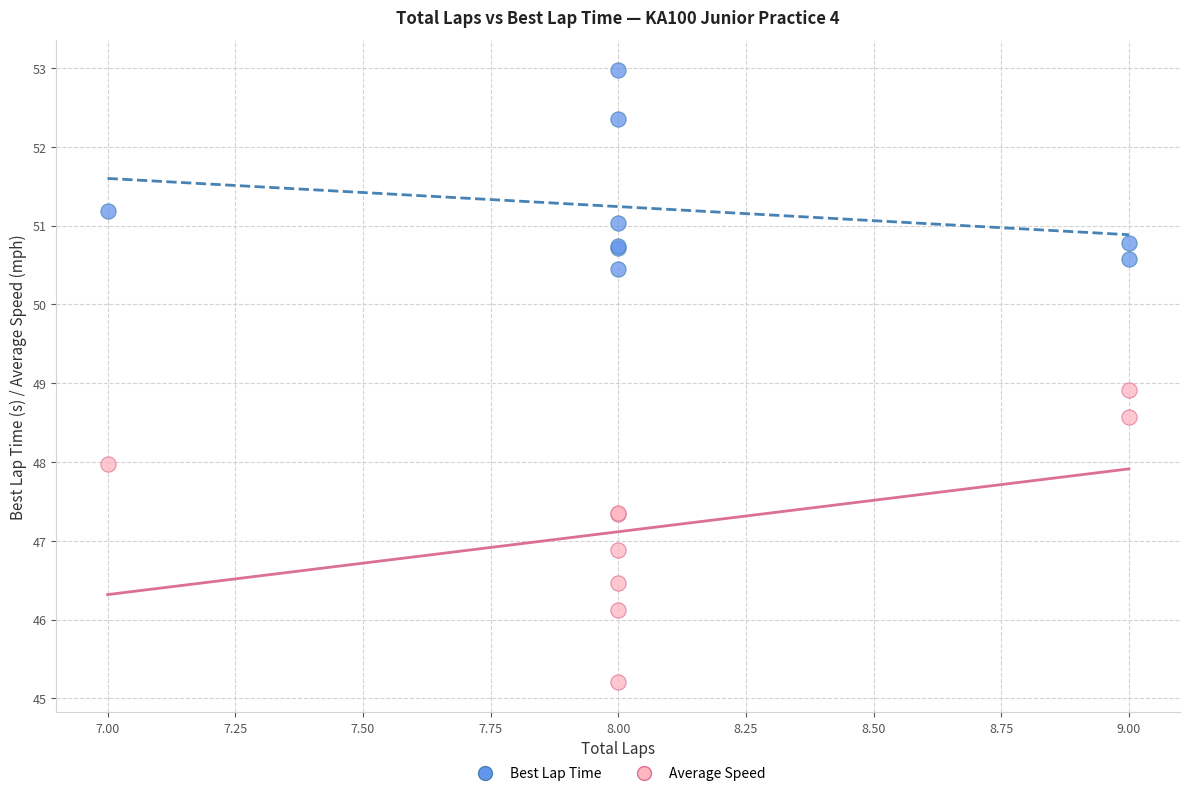

What are all the series names shown in the legend?

Best Lap Time, Average Speed